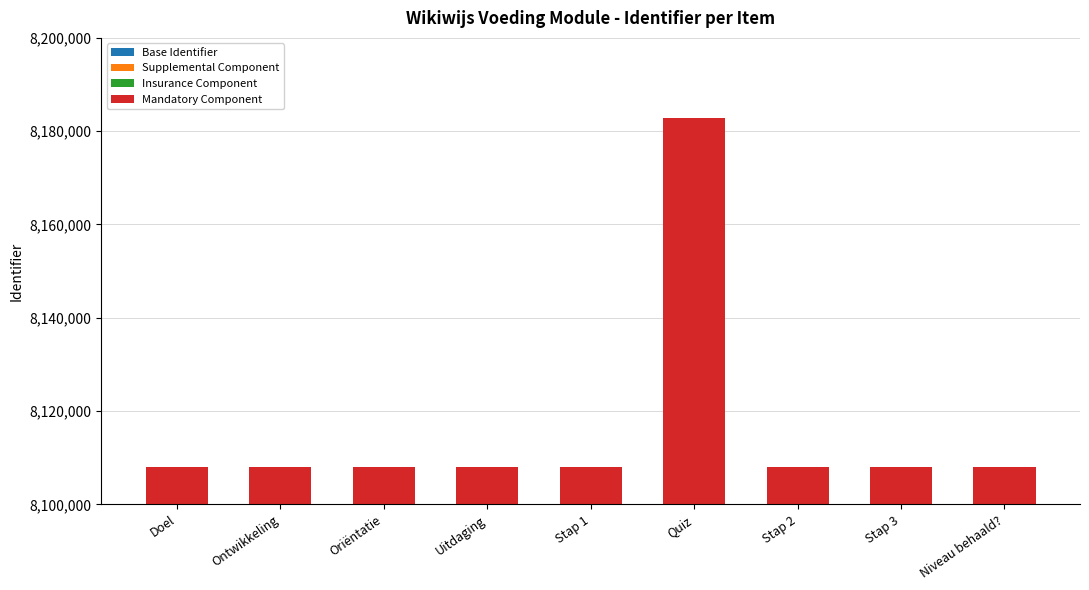

What is the label of the 4th bar from the right?

Quiz